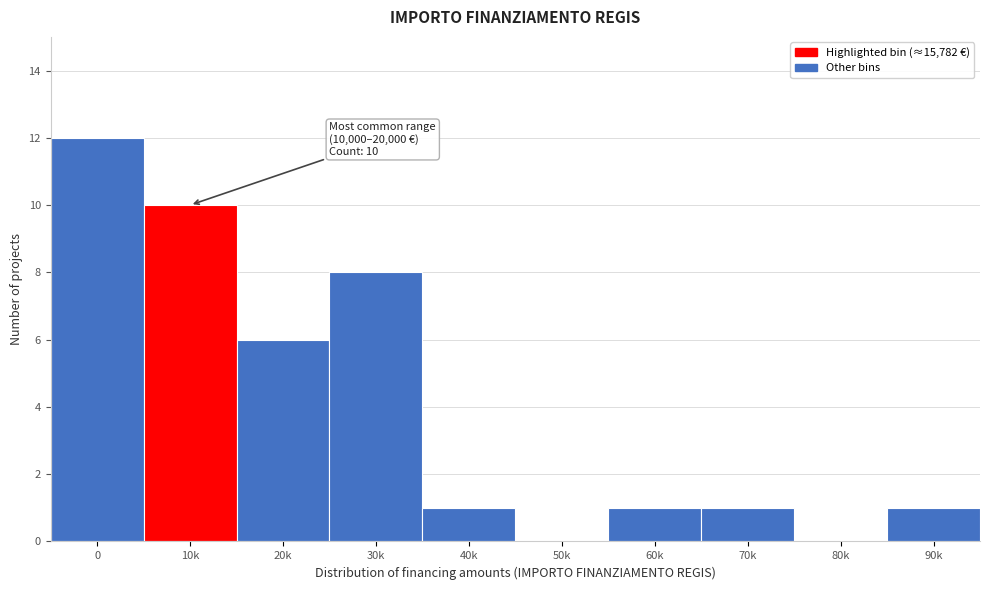

Reading right to left, list all the values displayed in this chart.

90k=1	80k=0	70k=1	60k=1	50k=0	40k=1	30k=8	20k=6	10k=10	0=12